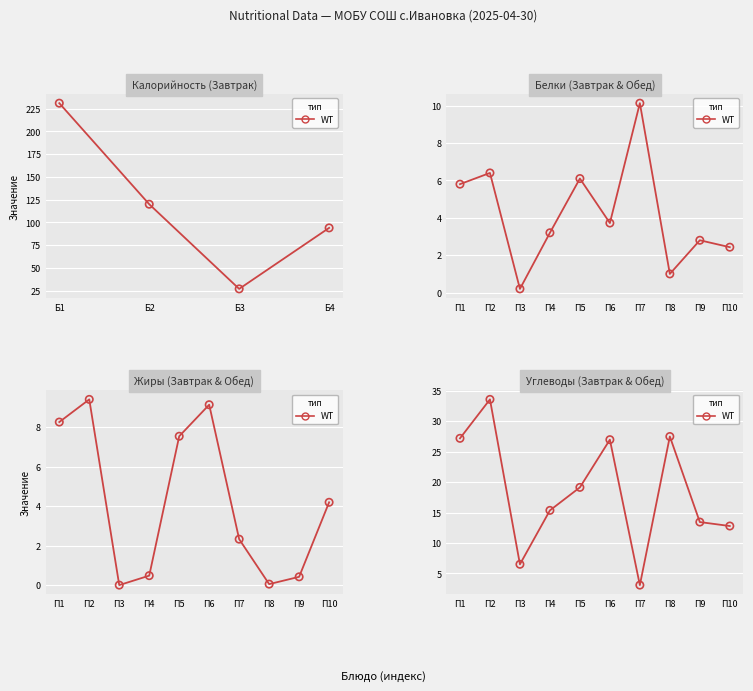

Which has a higher value, П3 or П5?

П5